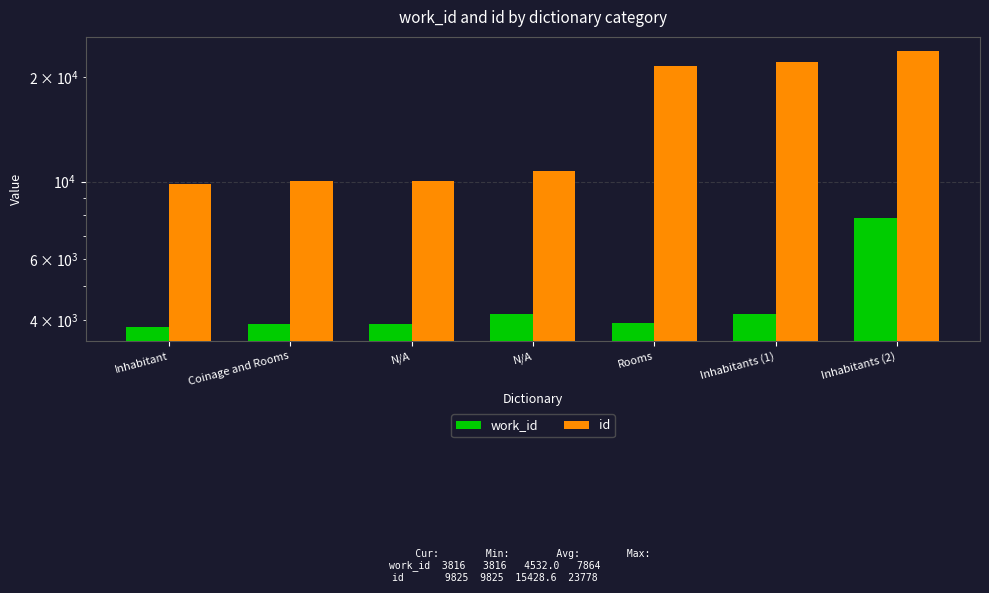

Are the bars grouped side by side (vs. stacked)?

Yes